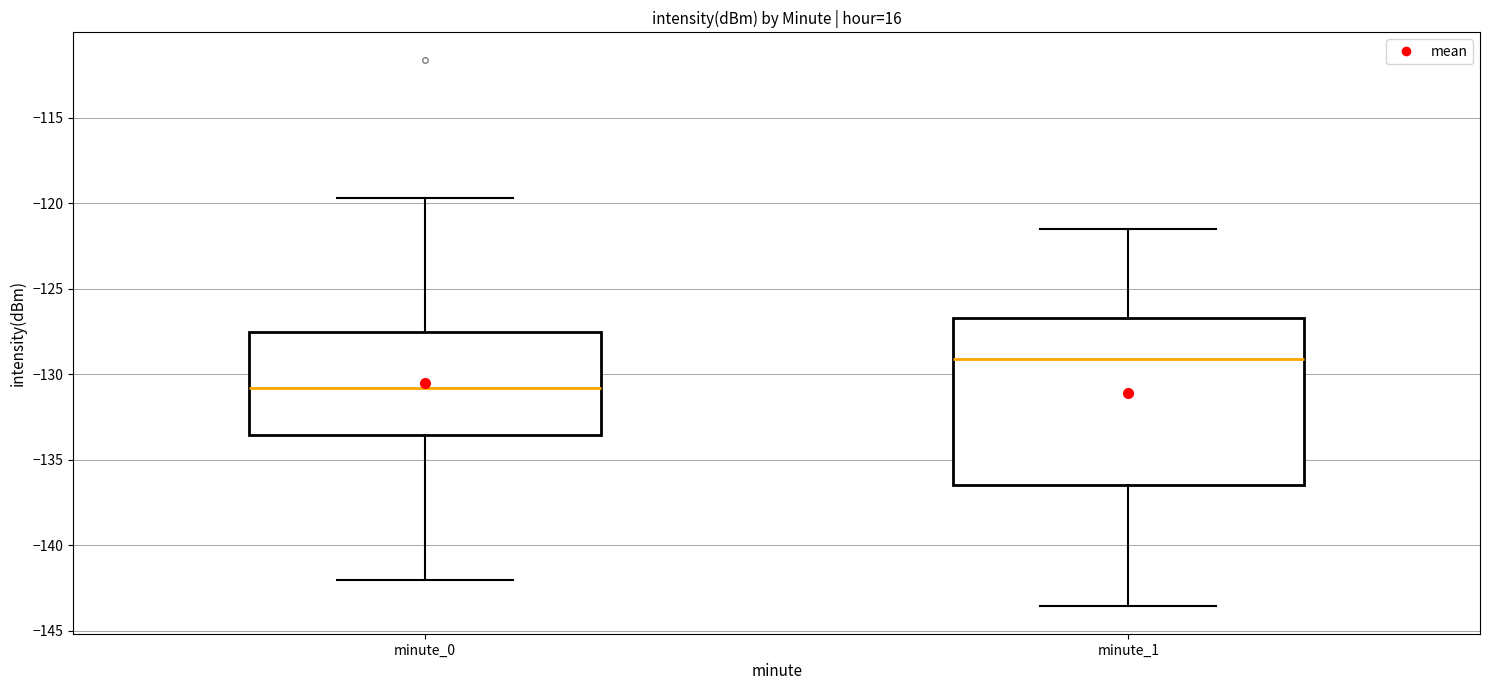

Which box's median line is the highest?

minute_1